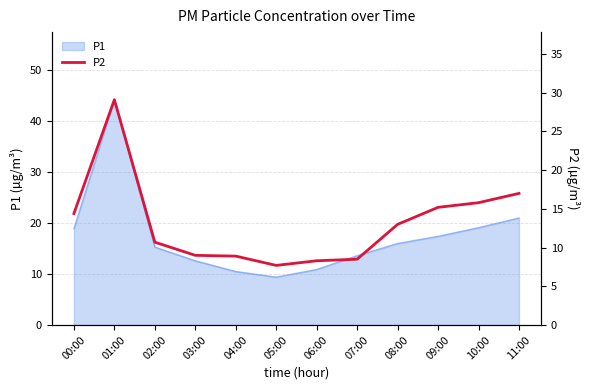

Where does the data first go above 13?

00:00